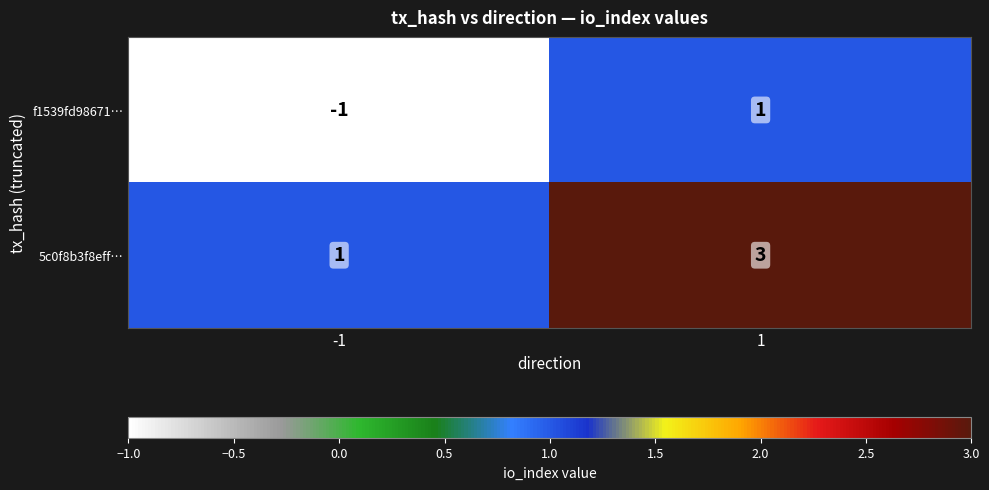

The f1539fd98671… series shows -1 at -1. True or false?

True